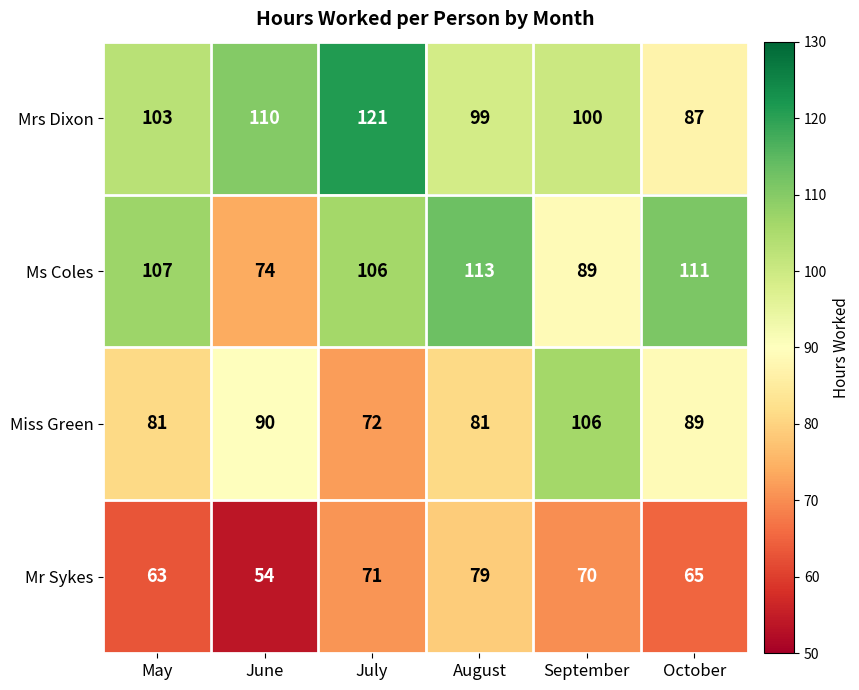

Reading left to right, what are all the values shown in this chart?

Mrs Dixon: May=103	June=110	July=121	August=99	September=100	October=87
Ms Coles: May=107	June=74	July=106	August=113	September=89	October=111
Miss Green: May=81	June=90	July=72	August=81	September=106	October=89
Mr Sykes: May=63	June=54	July=71	August=79	September=70	October=65